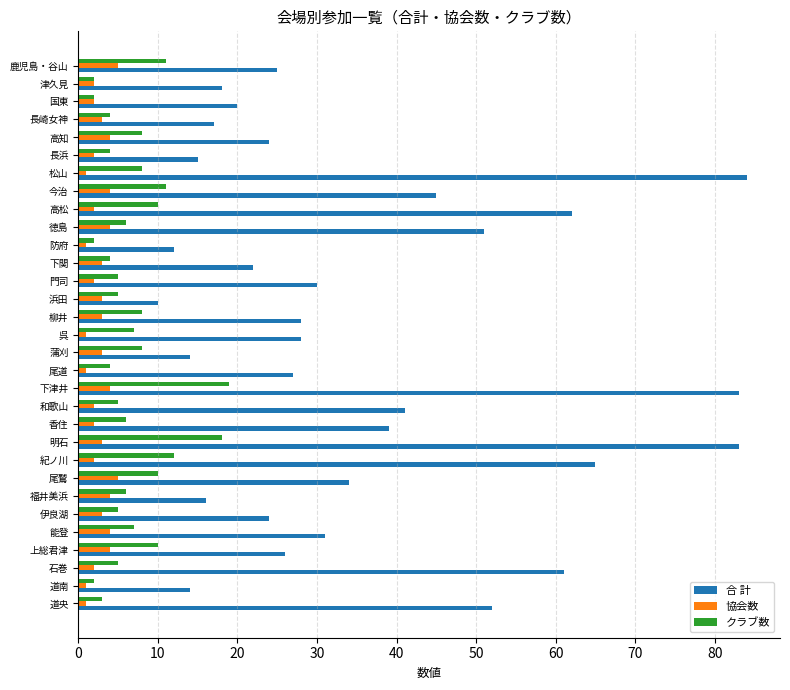

What is the minimum value for 合 計?

10